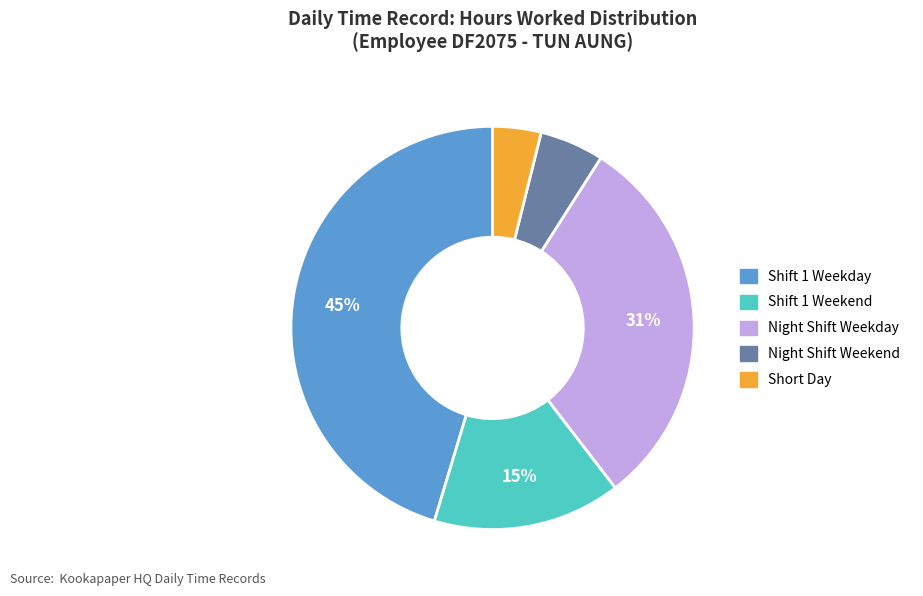

To the nearest percent, what is the difference between the largest and smallest slice percentages?

41%